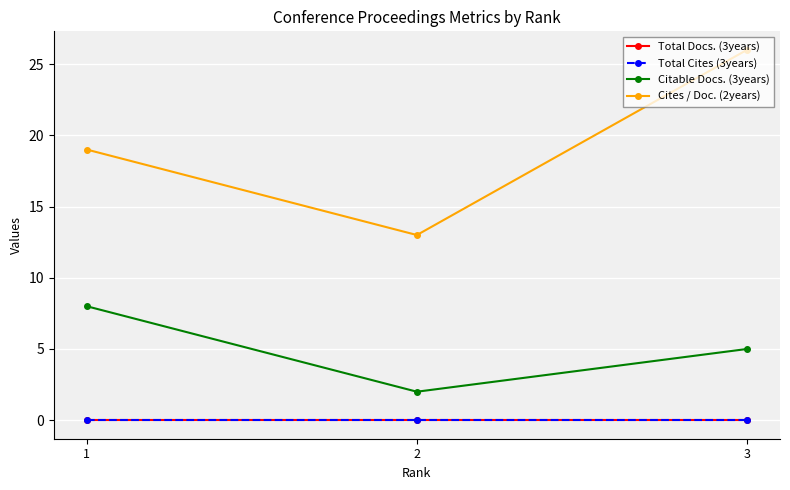

Rank the series by their maximum value, from highest to lowest.

Cites / Doc. (2years), Citable Docs. (3years), Total Docs. (3years), Total Cites (3years)